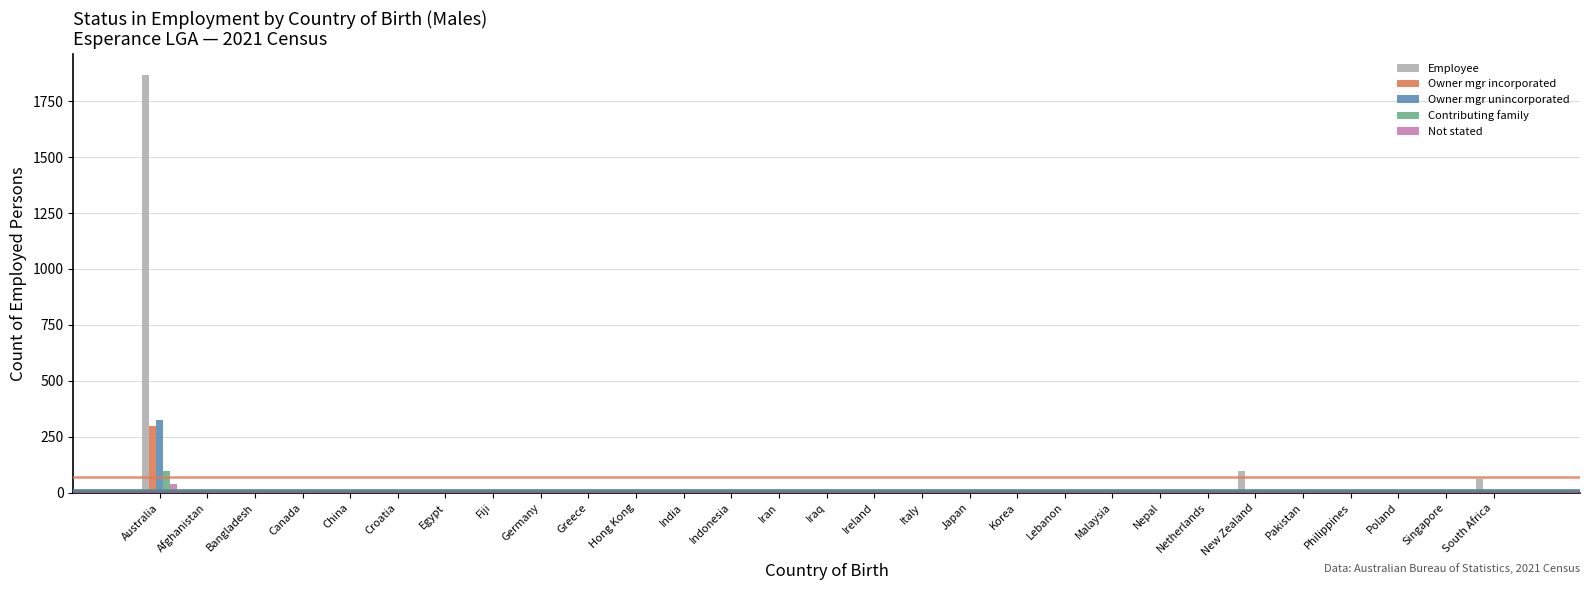

At which category is the sum across all series the highest?

Australia